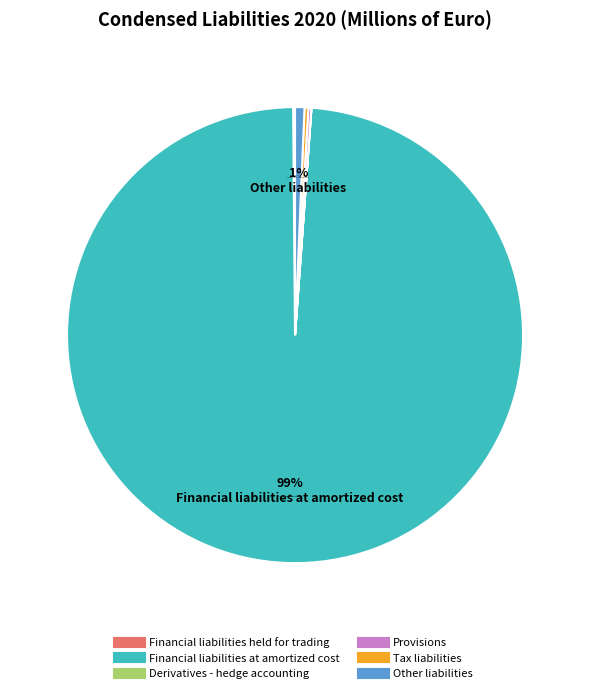

Is there any slice that represents more than half of the pie?

Yes